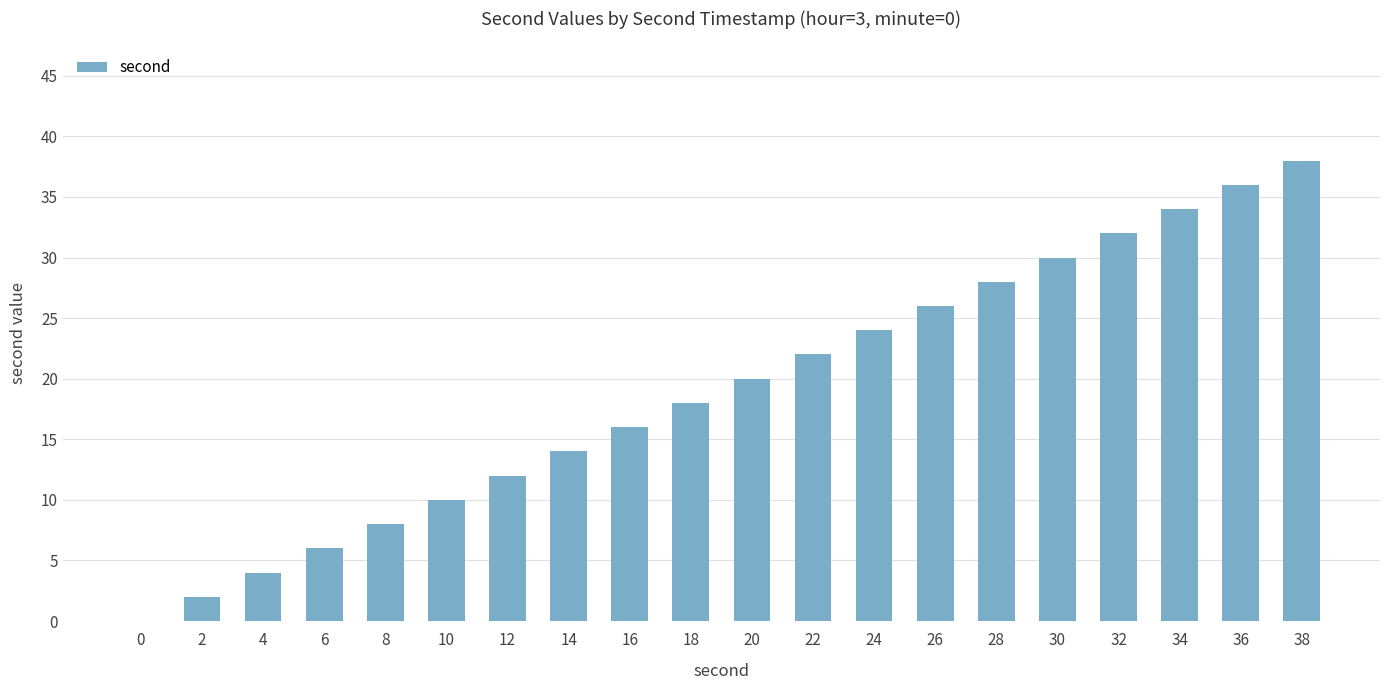

Does the chart contain stacked bars?

No